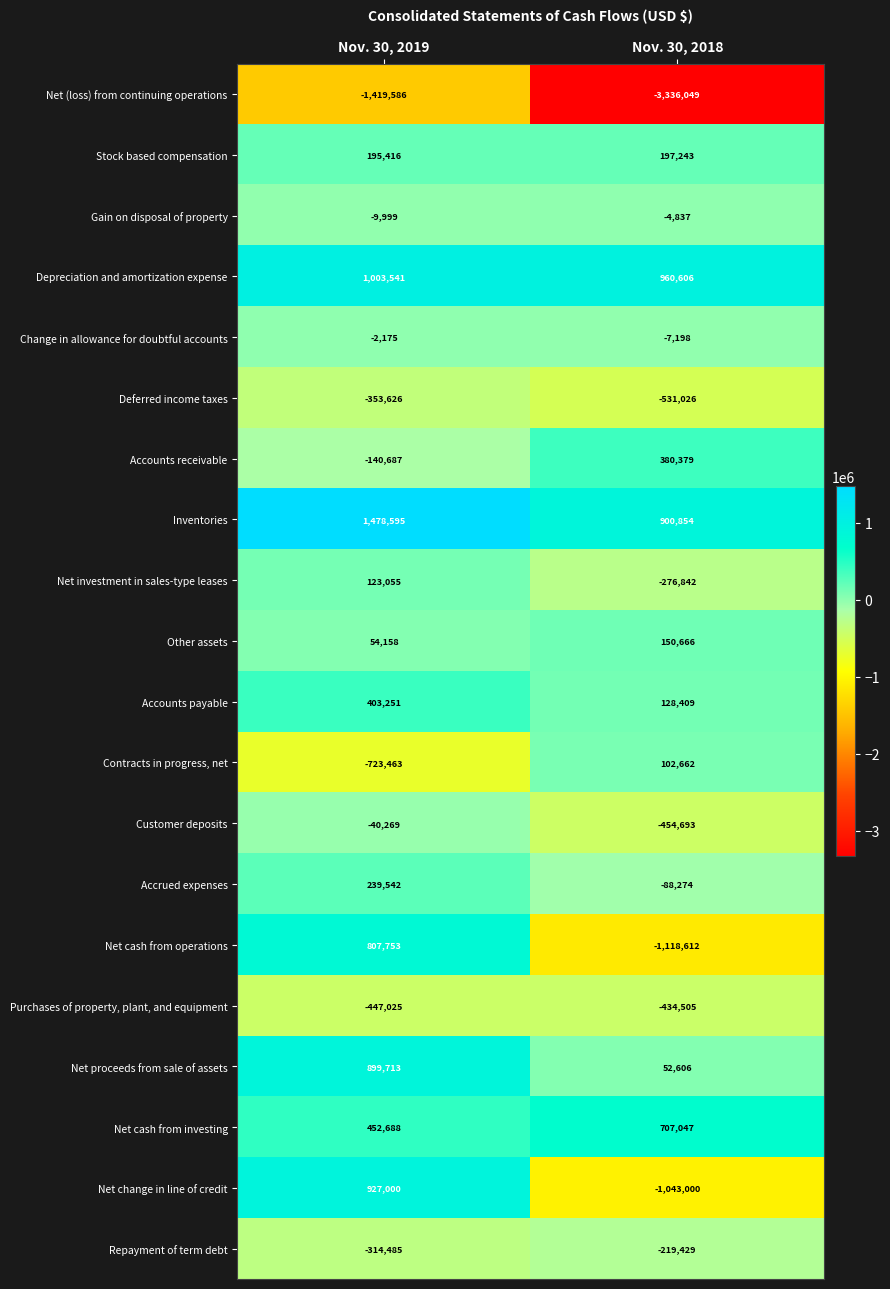

How many data points in Purchases of property, plant, and equipment are less than -434505?

1